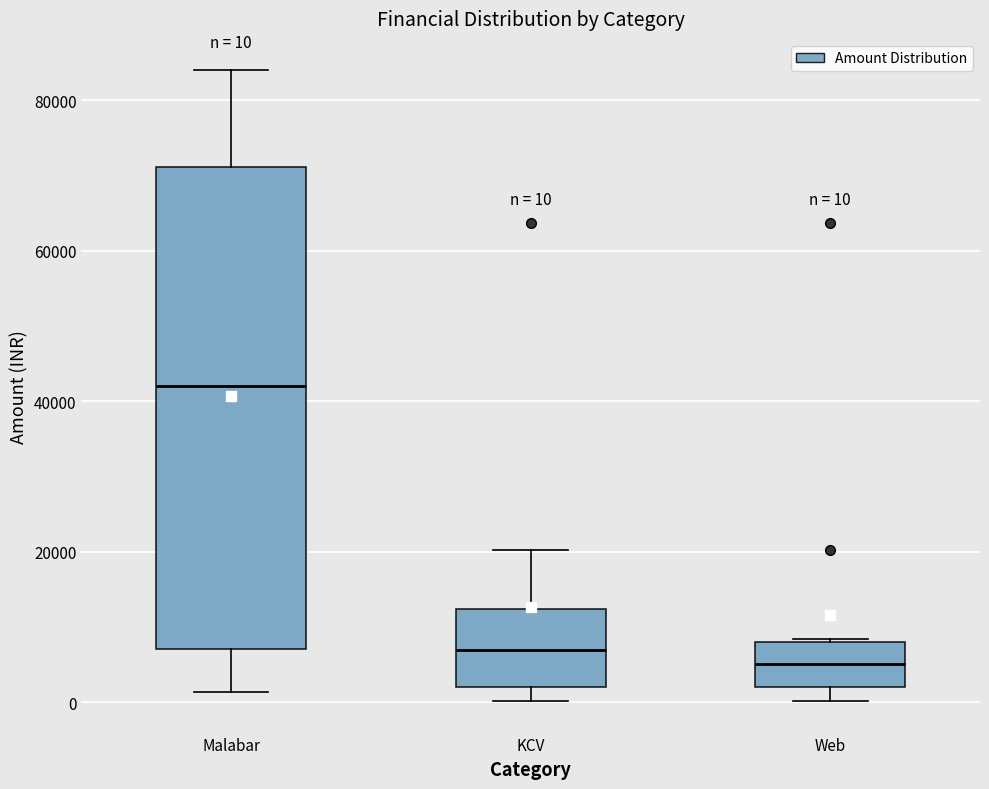

Which box is the tallest, from its lower edge to its upper edge?

Malabar